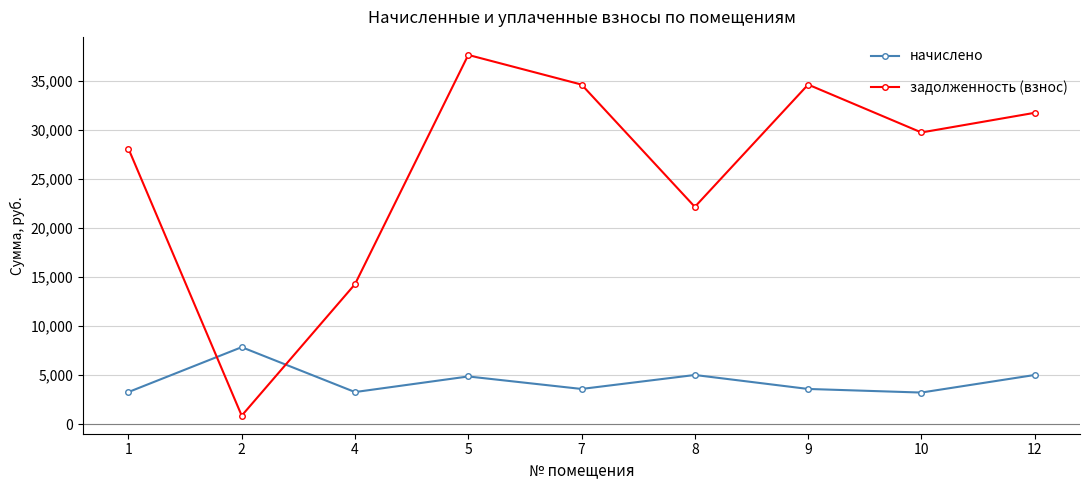

The задолженность (взнос) series shows 31765.9 at 12. True or false?

True